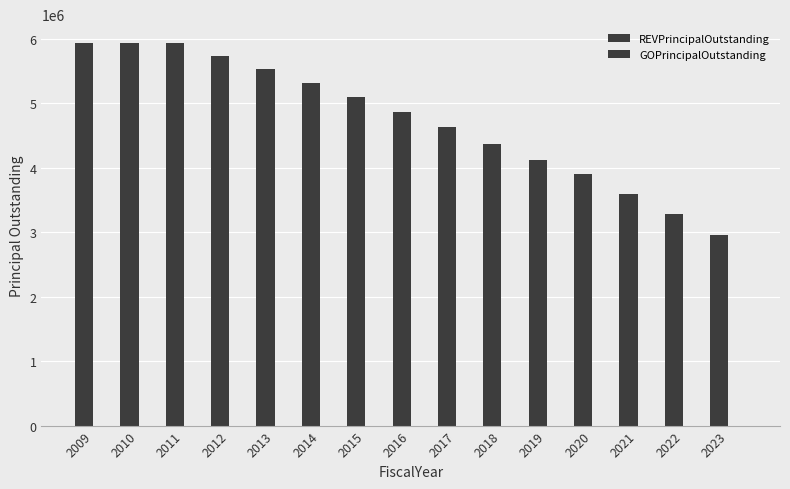

How many data points does each series have?

15